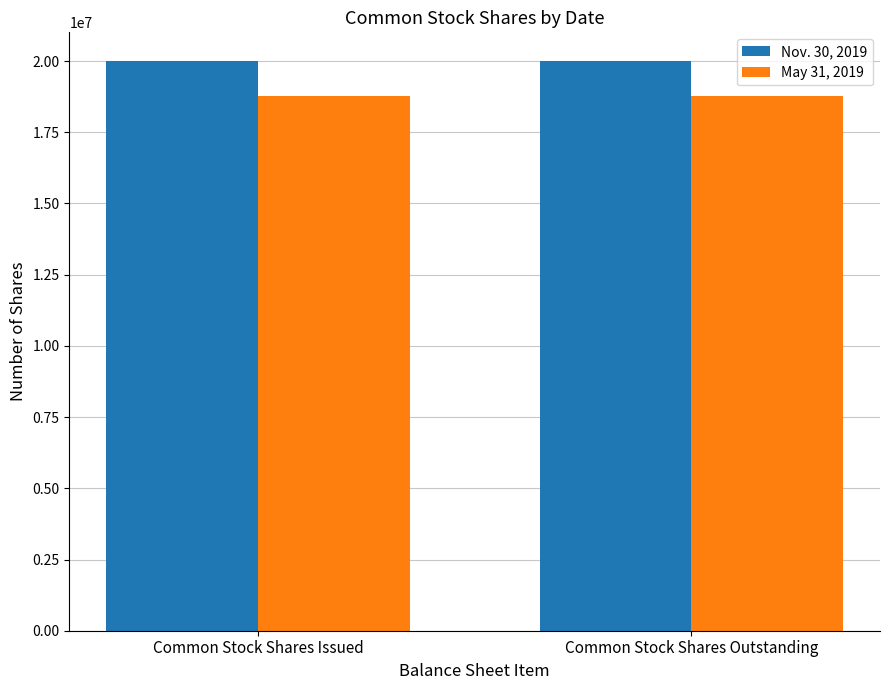

Which series has the largest total across all categories?

Nov. 30, 2019